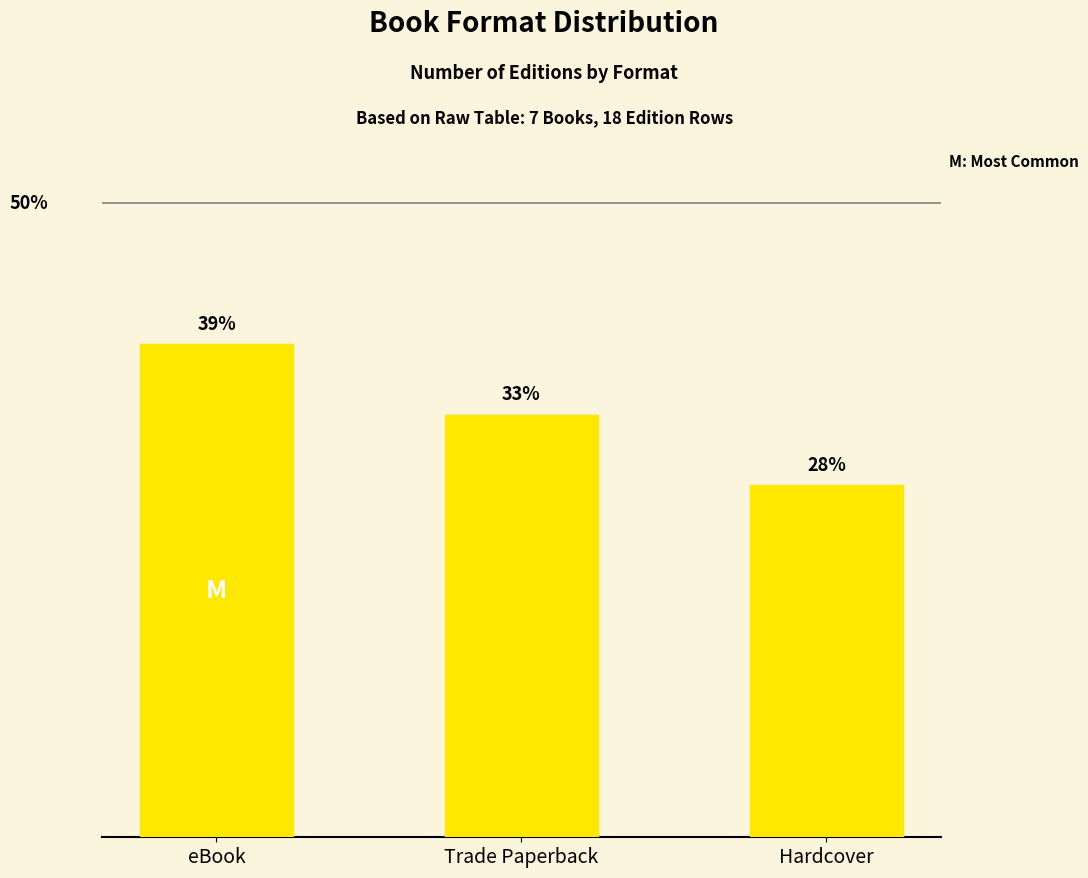

Are the bars horizontal?

No